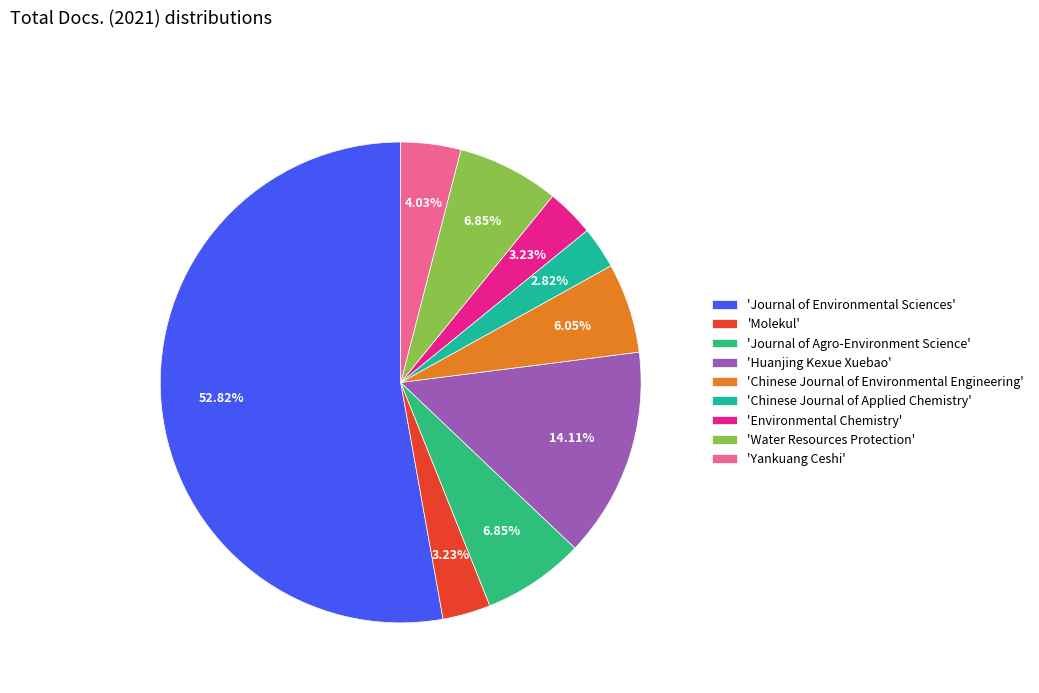

Count the number of slices in the pie.

9